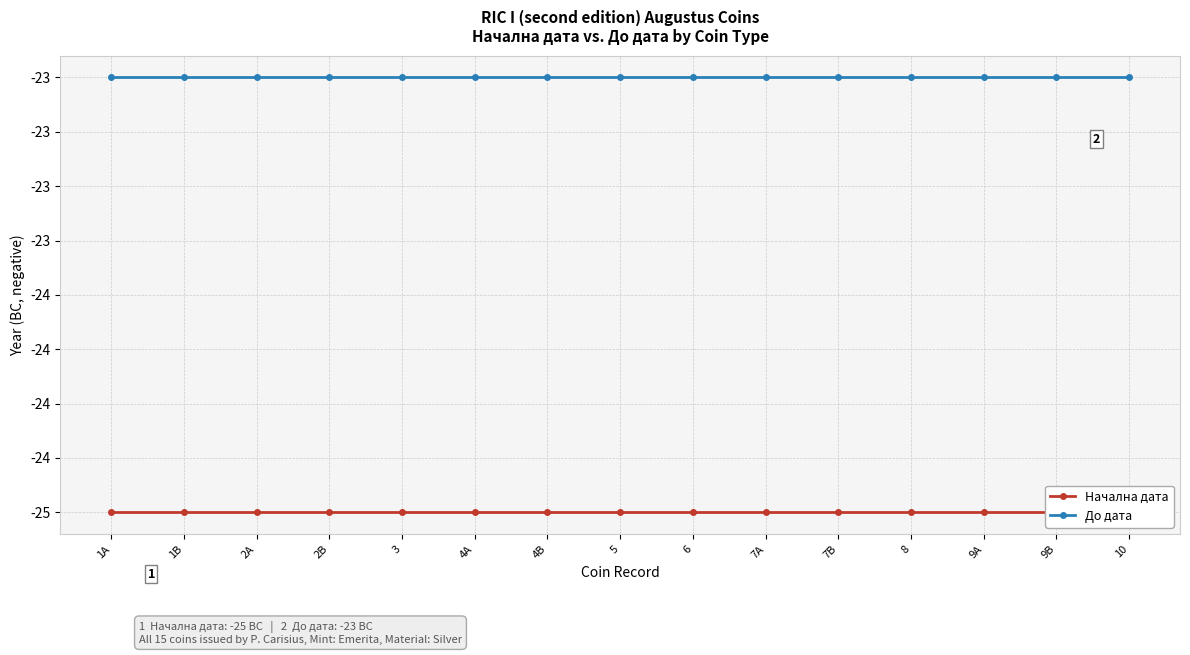

Rank the categories by До дата value from highest to lowest.

1A, 1B, 2A, 2B, 3, 4A, 4B, 5, 6, 7A, 7B, 8, 9A, 9B, 10